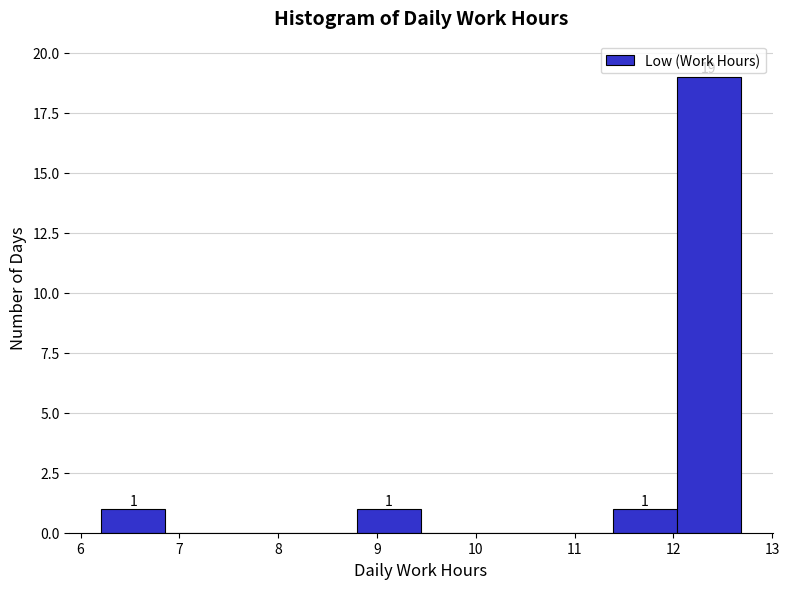

Which range on the x-axis has the tallest bar?

12.0 to 12.7